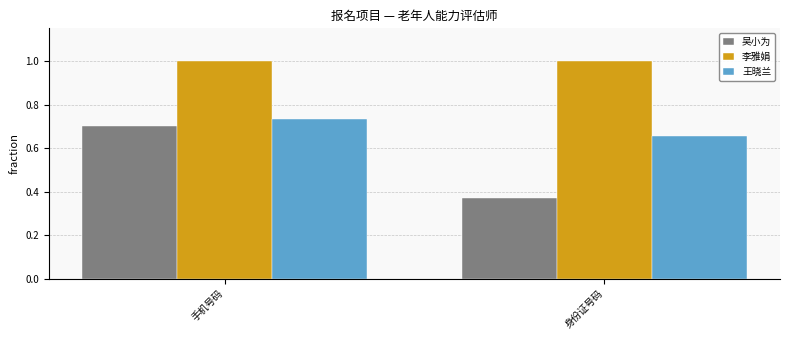

Which label corresponds to the smallest value in the chart?

身份证号码